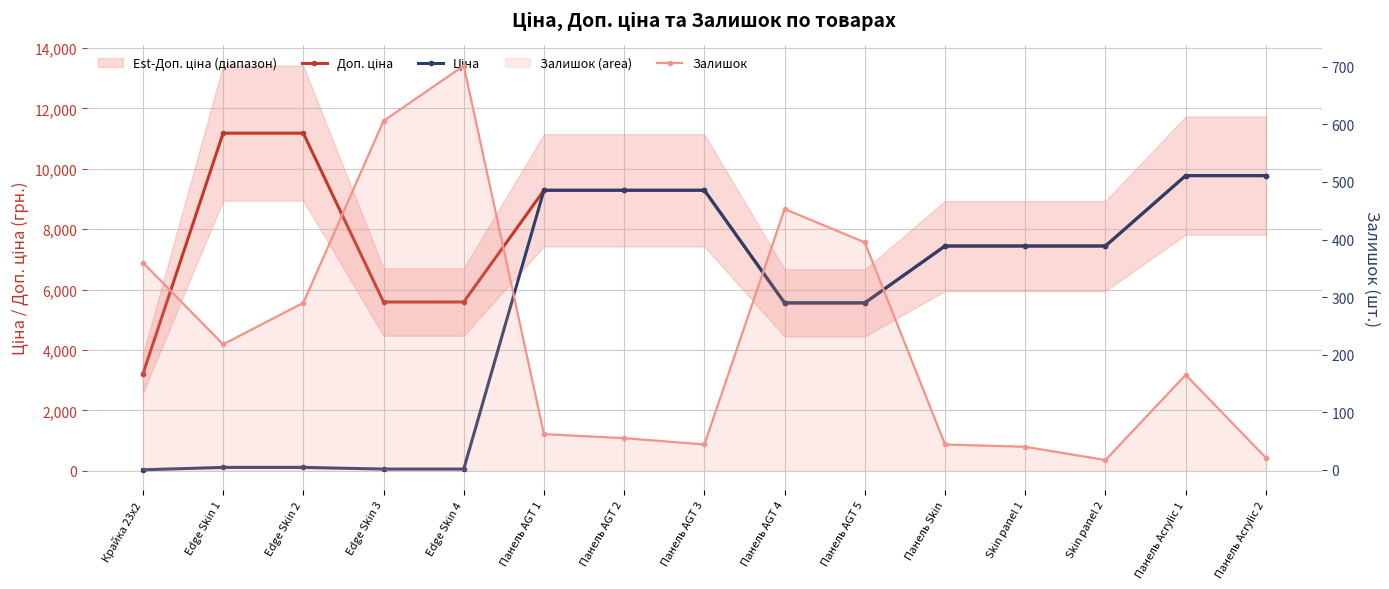

Reading left to right, transcribe all the data shown in this chart.

Доп. ціна: Крайка 23x2=3205.0	Edge Skin 1=11182.0	Edge Skin 2=11182.0	Edge Skin 3=5591.0	Edge Skin 4=5591.0	Панель AGT 1=9290.5	Панель AGT 2=9290.5	Панель AGT 3=9290.5	Панель AGT 4=5560.3	Панель AGT 5=5560.3	Панель Skin=7444.6	Skin panel 1=7444.6	Skin panel 2=7444.6	Панель Acrylic 1=9775.5	Панель Acrylic 2=9775.5
Ціна: Крайка 23x2=32.0	Edge Skin 1=111.8	Edge Skin 2=111.8	Edge Skin 3=55.9	Edge Skin 4=55.9	Панель AGT 1=9290.5	Панель AGT 2=9290.5	Панель AGT 3=9290.5	Панель AGT 4=5560.3	Панель AGT 5=5560.3	Панель Skin=7444.6	Skin panel 1=7444.6	Skin panel 2=7444.6	Панель Acrylic 1=9775.5	Панель Acrylic 2=9775.5
Залишок: Крайка 23x2=360.0	Edge Skin 1=218.0	Edge Skin 2=290.0	Edge Skin 3=606.0	Edge Skin 4=702.0	Панель AGT 1=62.0	Панель AGT 2=55.0	Панель AGT 3=44.0	Панель AGT 4=453.0	Панель AGT 5=395.0	Панель Skin=44.0	Skin panel 1=40.0	Skin panel 2=17.0	Панель Acrylic 1=165.0	Панель Acrylic 2=21.0